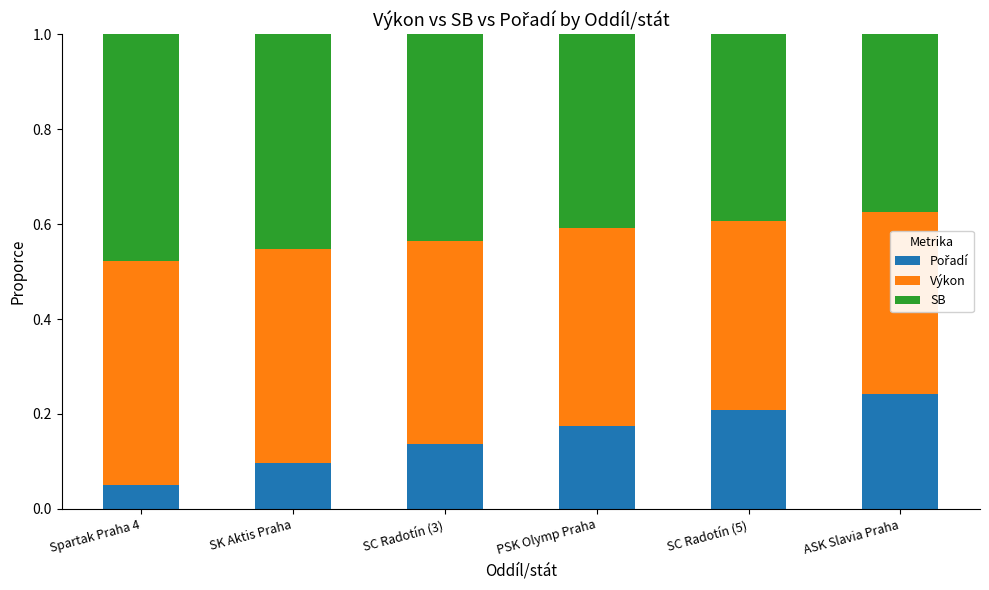

What is the total value across all series at SC Radotín (5)?

1.0